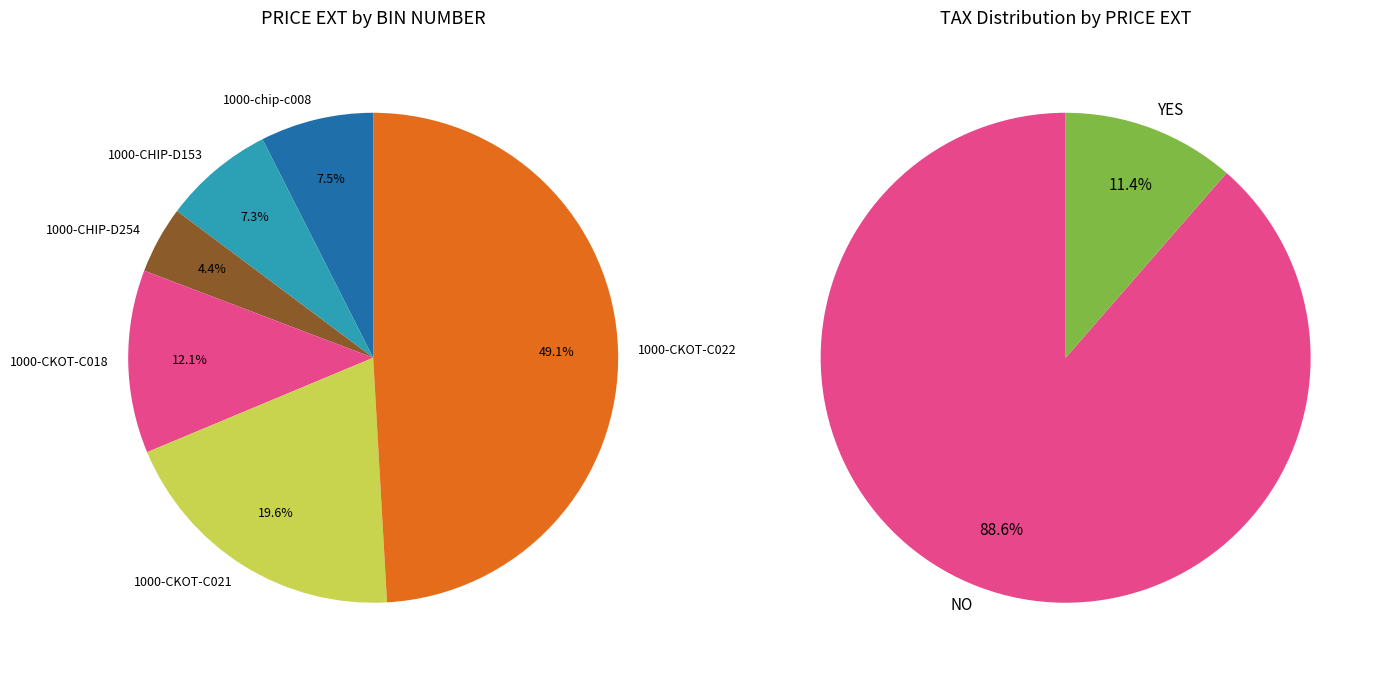

Between 1000-chip-c008 and 1000-CHIP-D254, which is larger?

1000-chip-c008